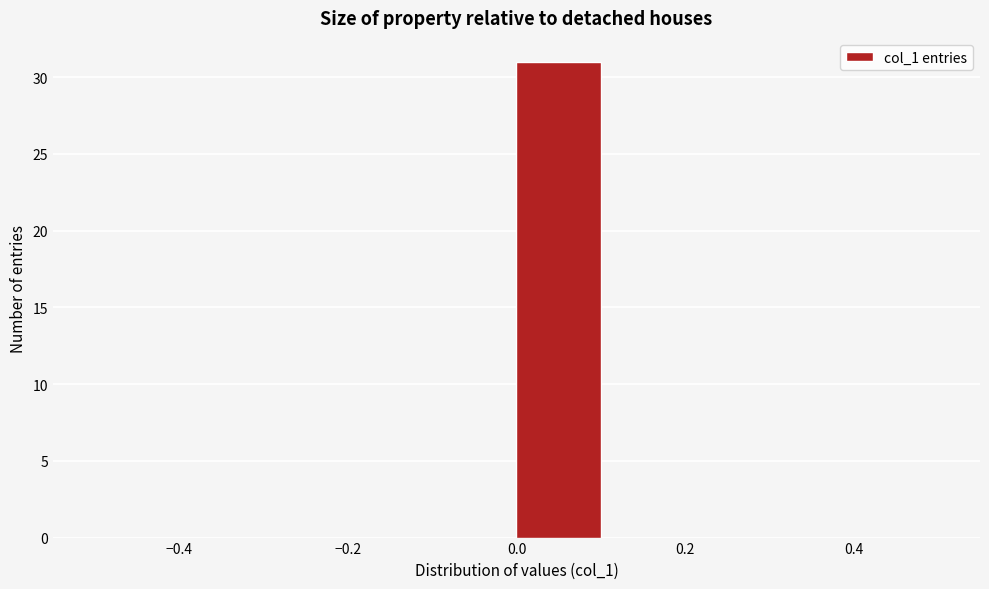

Which range on the x-axis has the tallest bar?

0.0 to 0.1